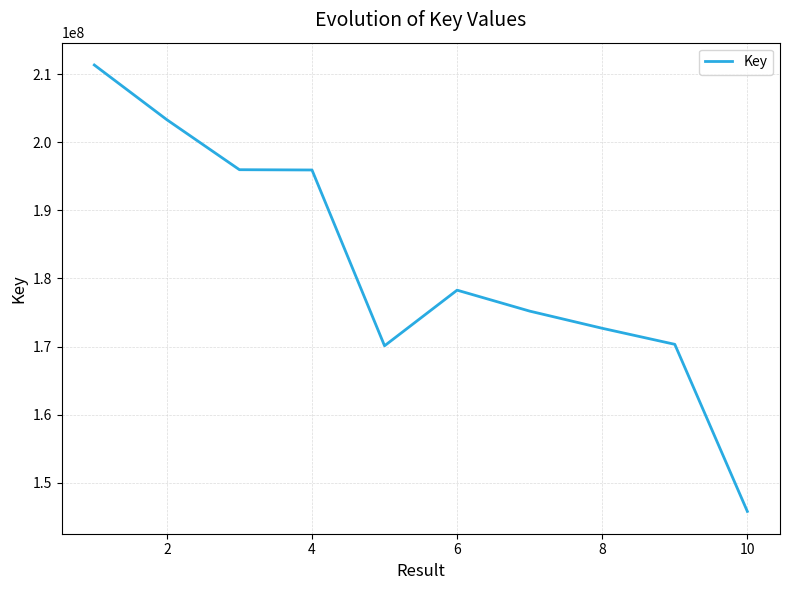

What is the smallest value displayed?

145793564